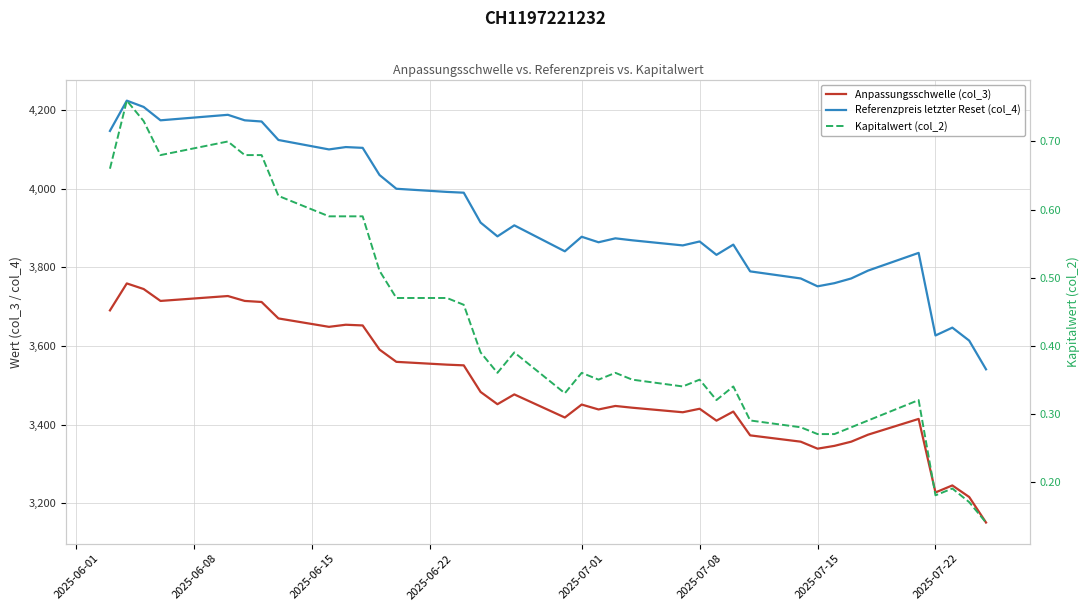

Rank the series by their maximum value, from highest to lowest.

Referenzpreis letzter Reset (col_4), Anpassungsschwelle (col_3), Kapitalwert (col_2)